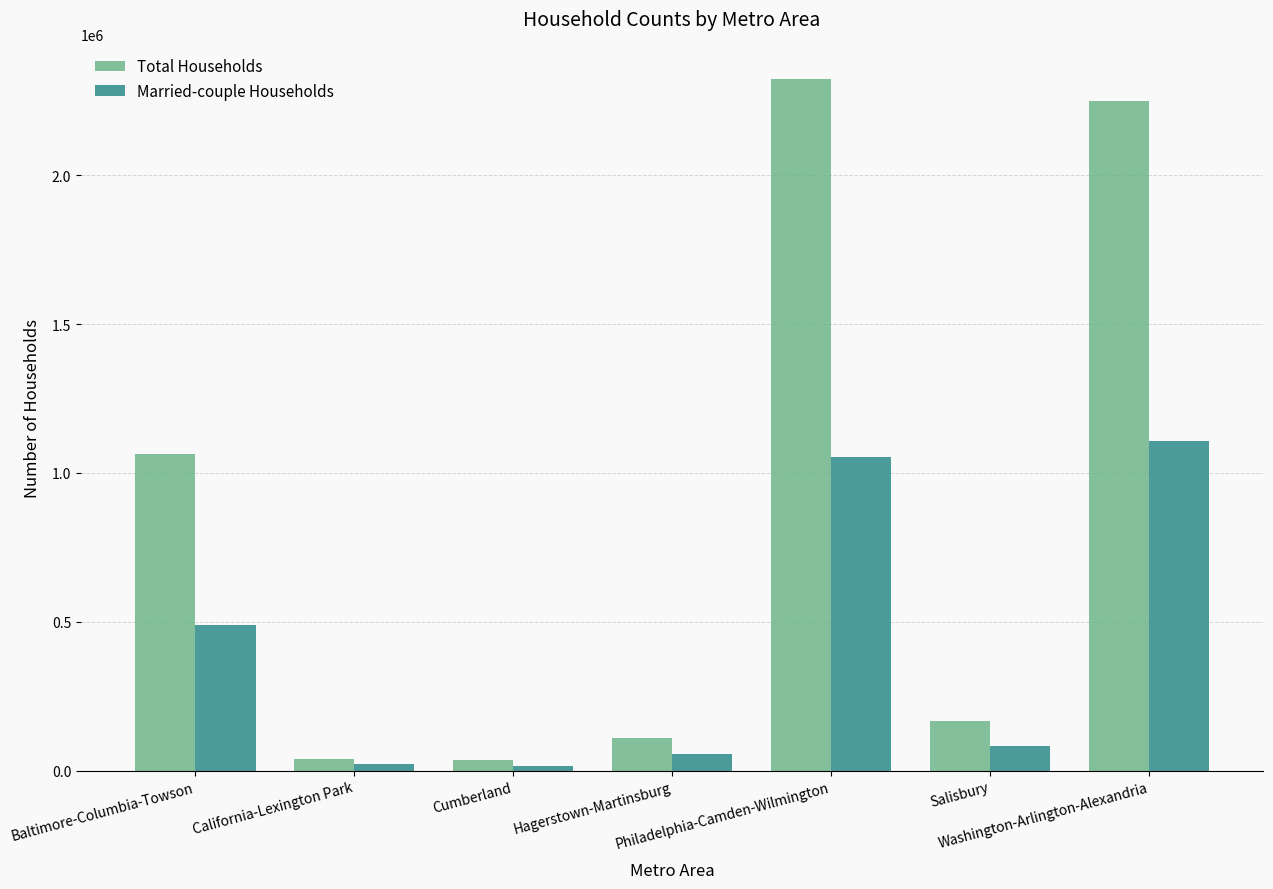

Rank the series at Baltimore-Columbia-Towson from lowest to highest value.

Married-couple Households, Total Households